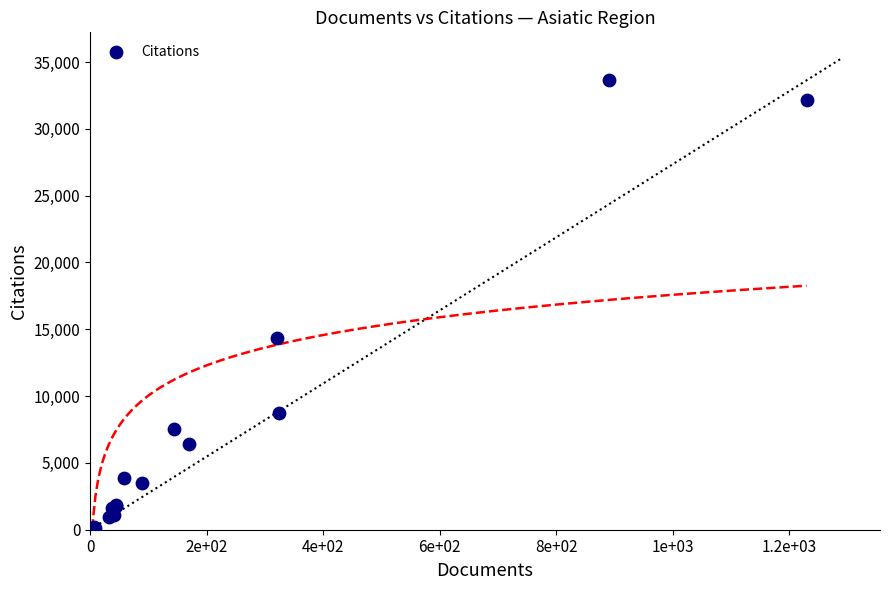

What Y value in the scatter plot is closest to 16814?

14371